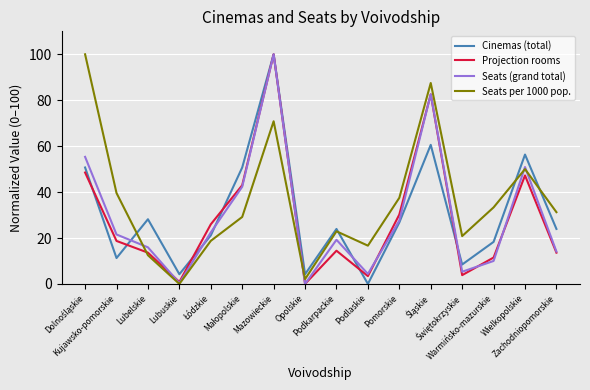

Which series has the largest total across all categories?

Seats per 1000 pop.